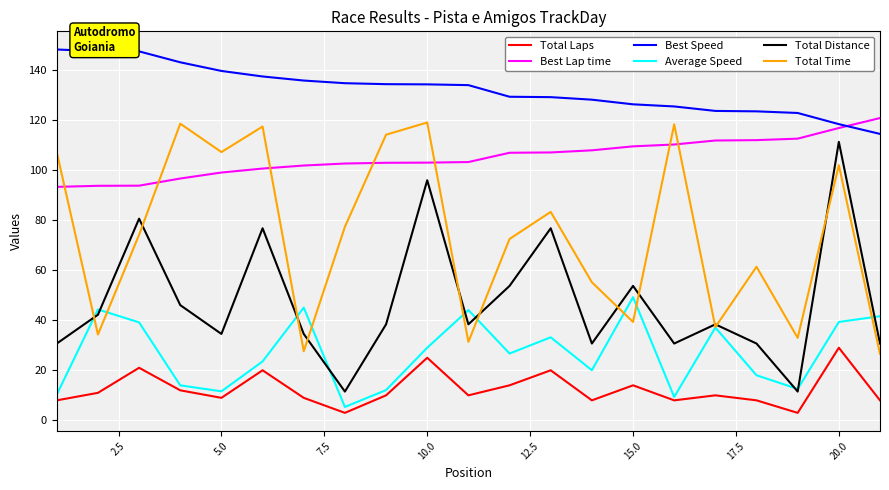

What is the highest value of the Total Laps series?

29.0